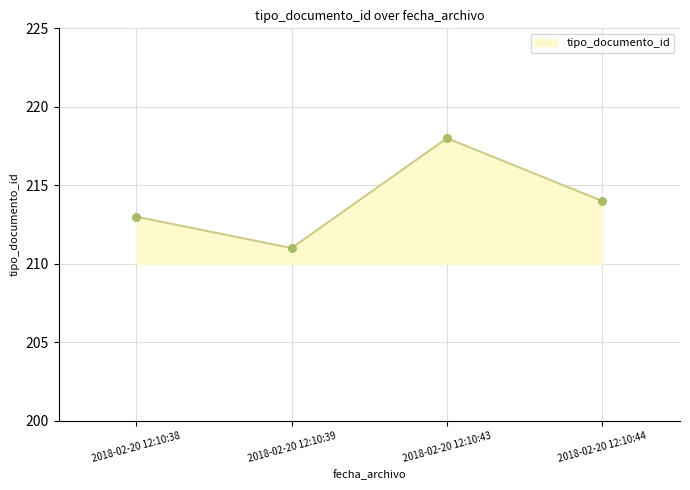

What is the ratio of the value at 2018-02-20 12:10:43 to the value at 2018-02-20 12:10:44?

1.0